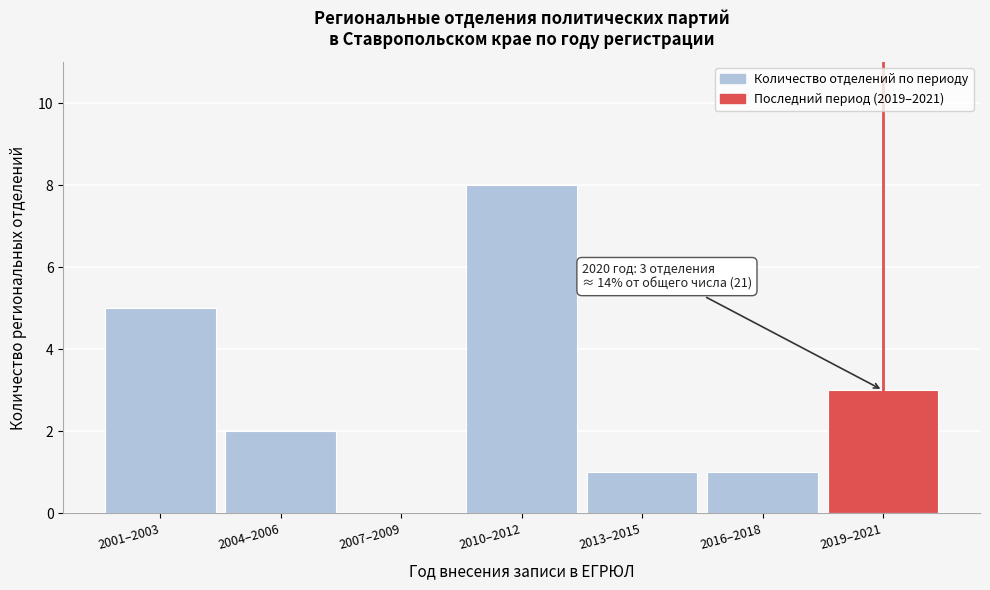

Reading left to right, extract all data points from this chart.

2001–2003=5	2004–2006=2	2007–2009=0	2010–2012=8	2013–2015=1	2016–2018=1	2019–2021=3